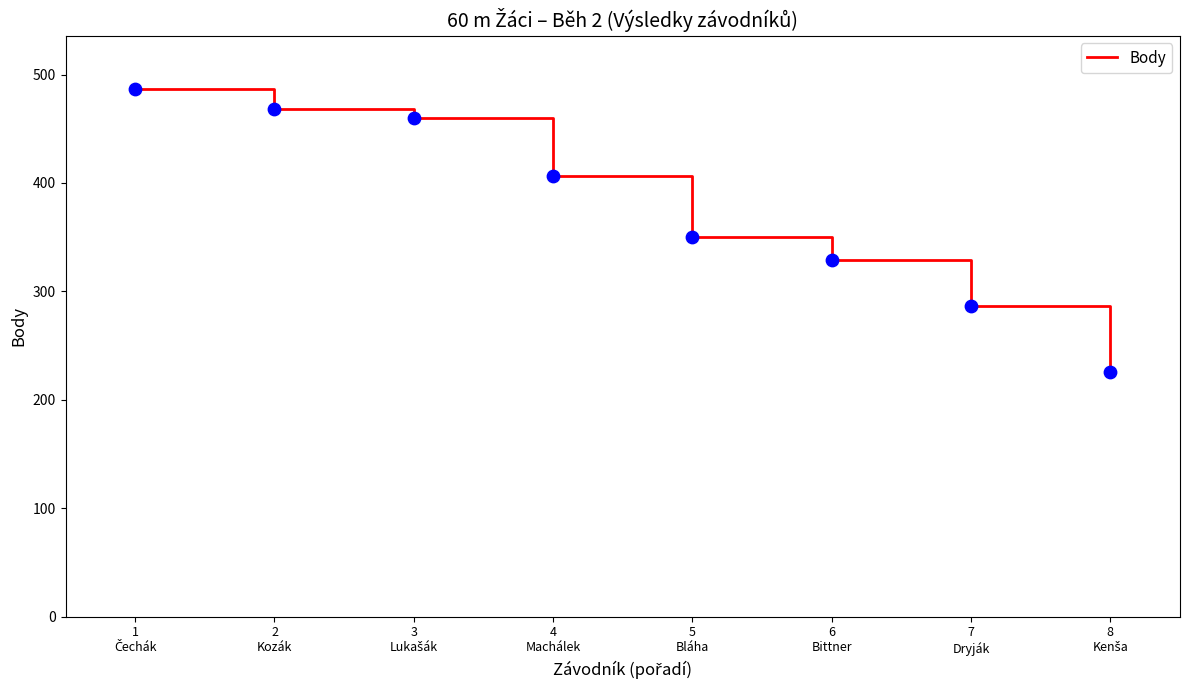

What is the change in value from 2
Kozák to 7
Dryják?

-181